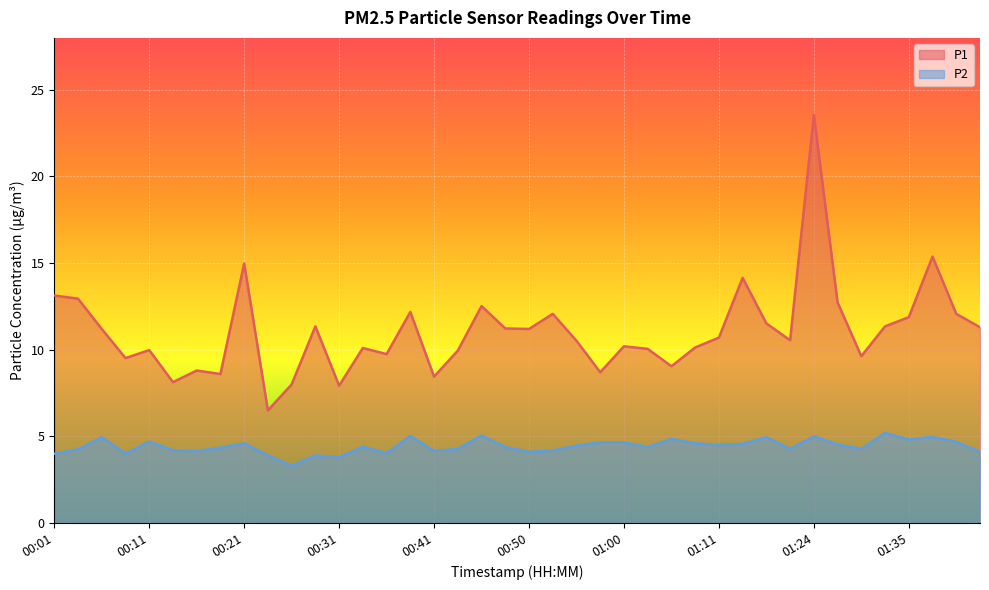

True or false: P1 and P2 intersect in this chart.

False